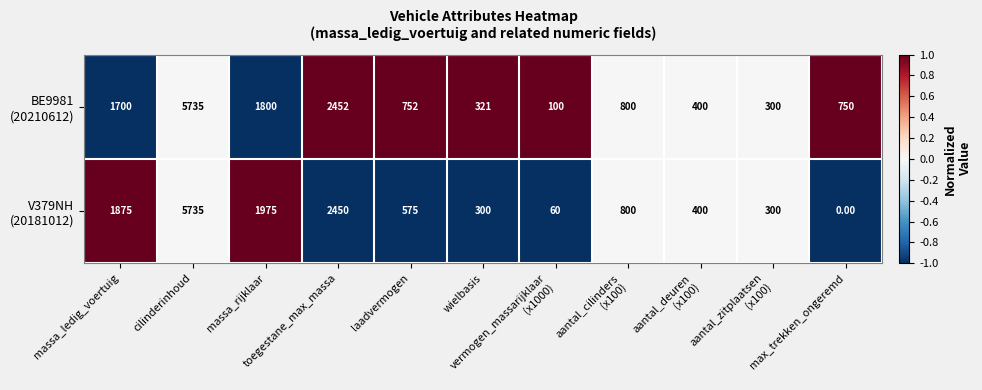

What is the minimum value shown in the chart?

0